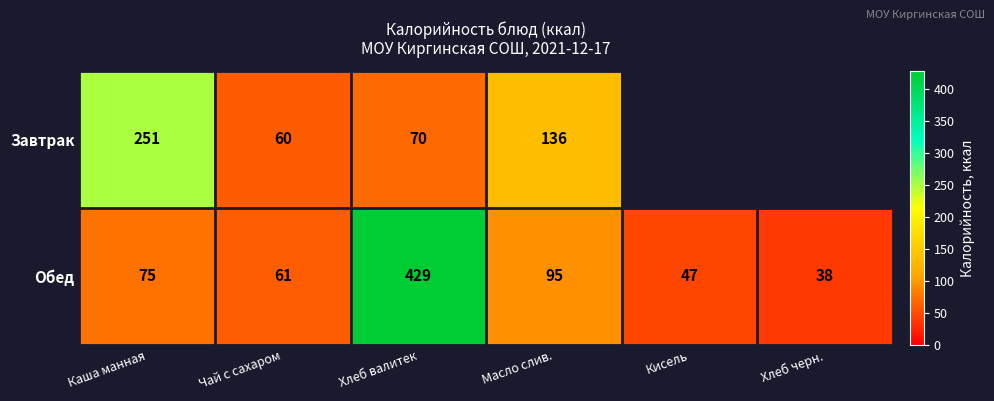

Is the value of Обед at Каша манная greater than the value of Завтрак at Масло слив.?

No